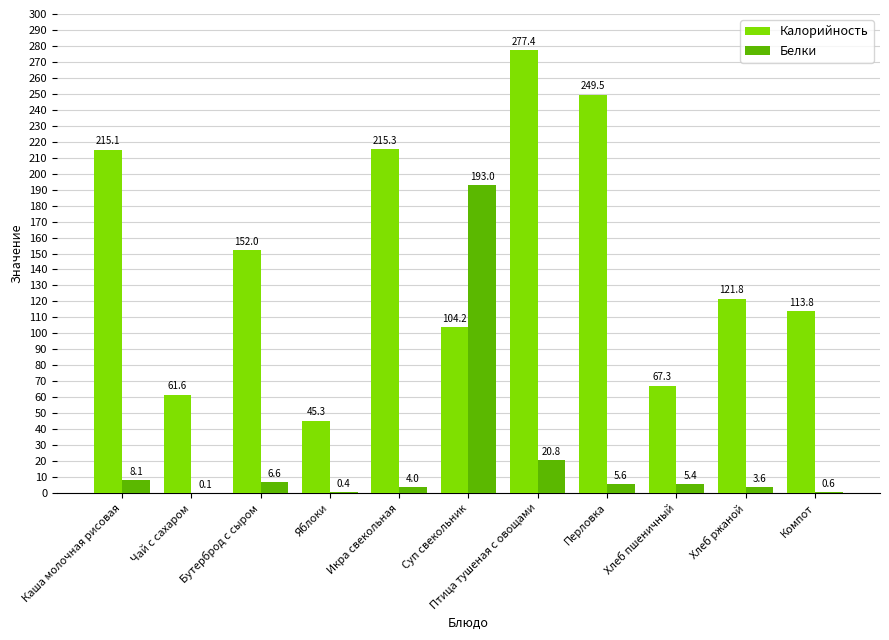

At which category is the sum across all series the highest?

Птица тушеная с овощами